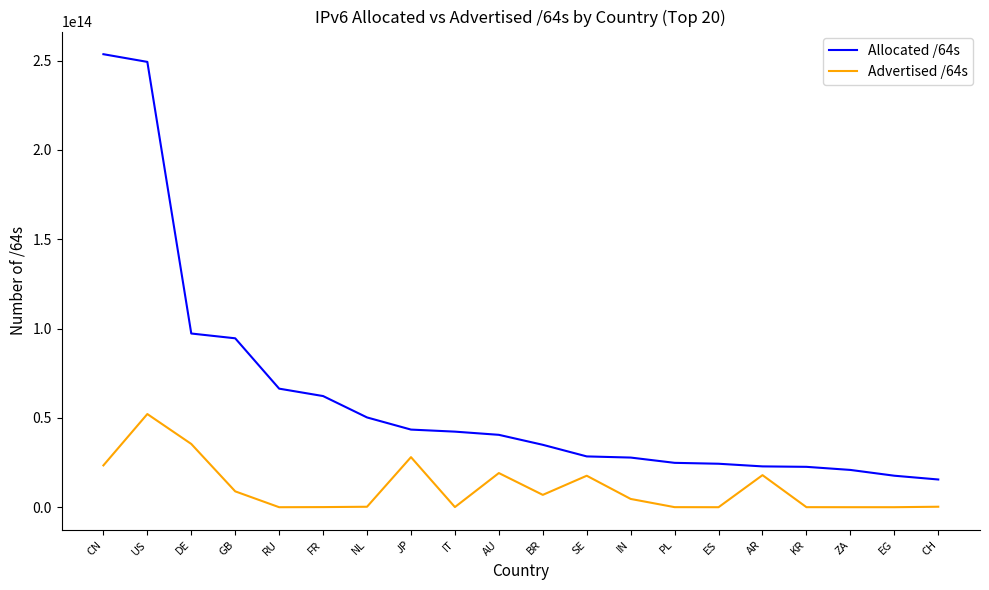

Count the number of data series in this chart.

2